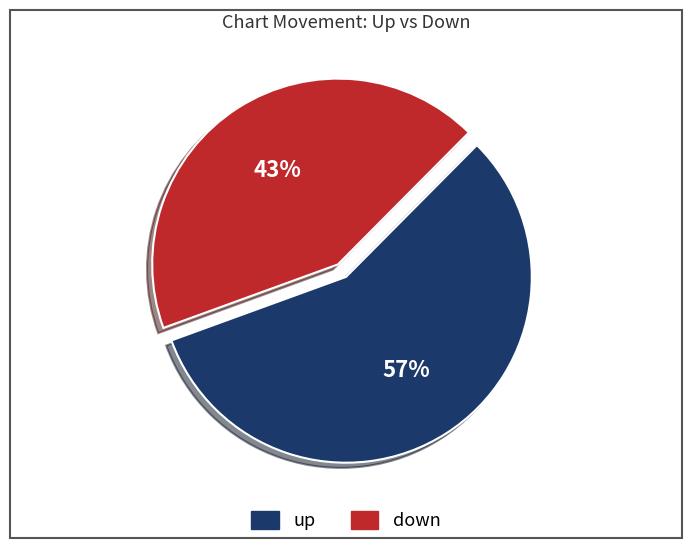

Do up and down together represent more than half of the pie?

Yes